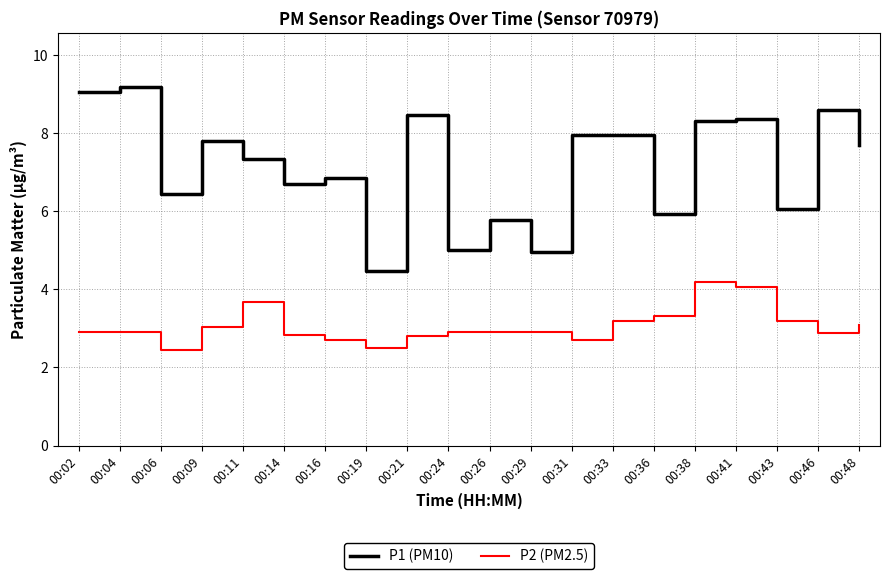

What is the total value across all series at 00:09?

10.8